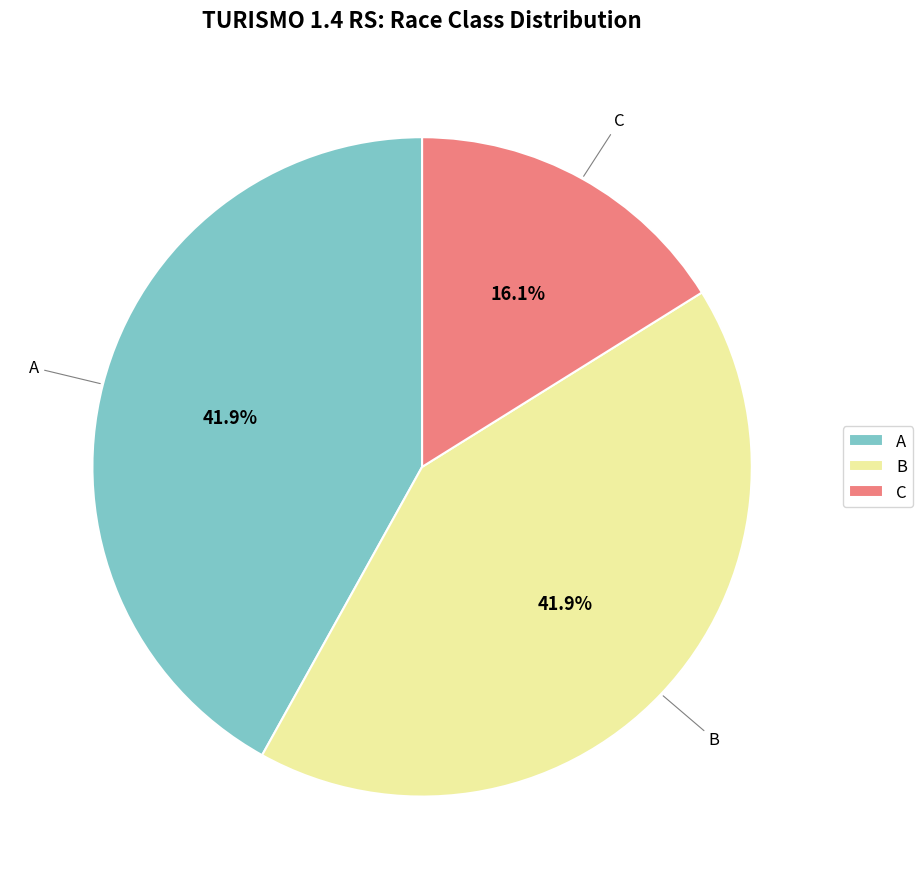

Between B and C, which is larger?

B